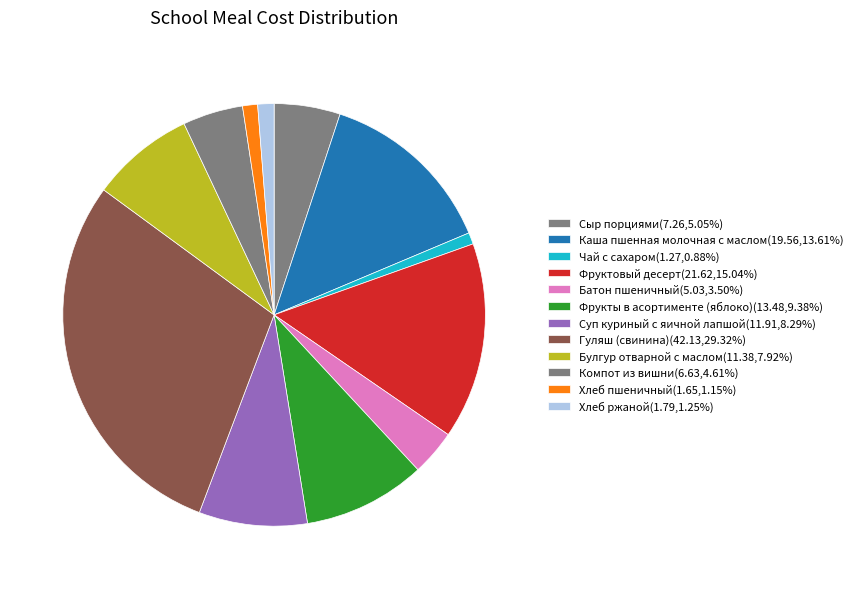

Count the number of slices in the pie.

12